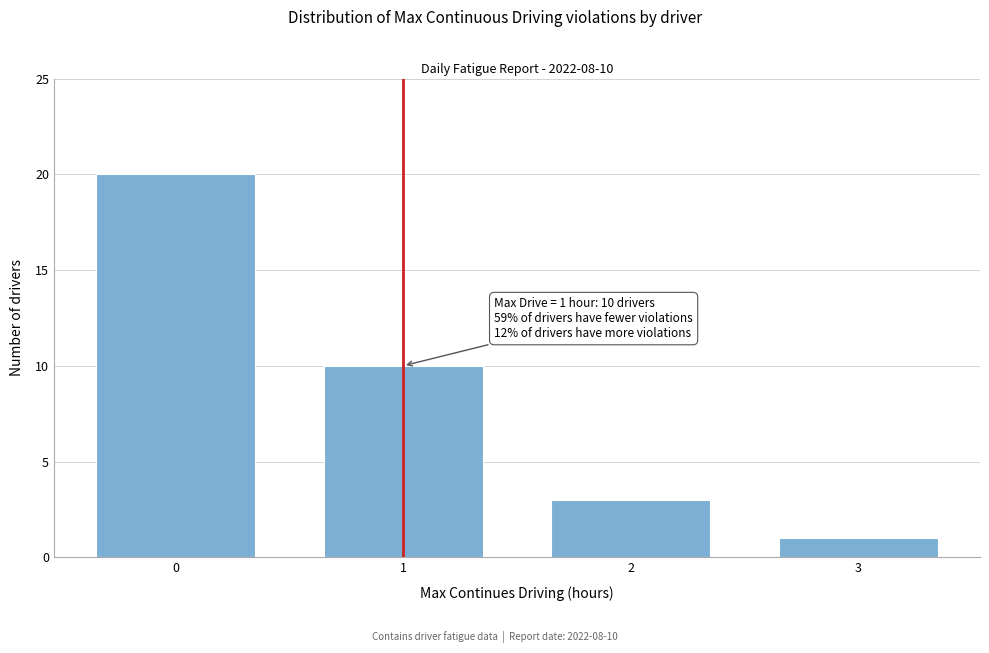

Over which range of the x-axis is the bar tallest?

-0.5 to 0.5